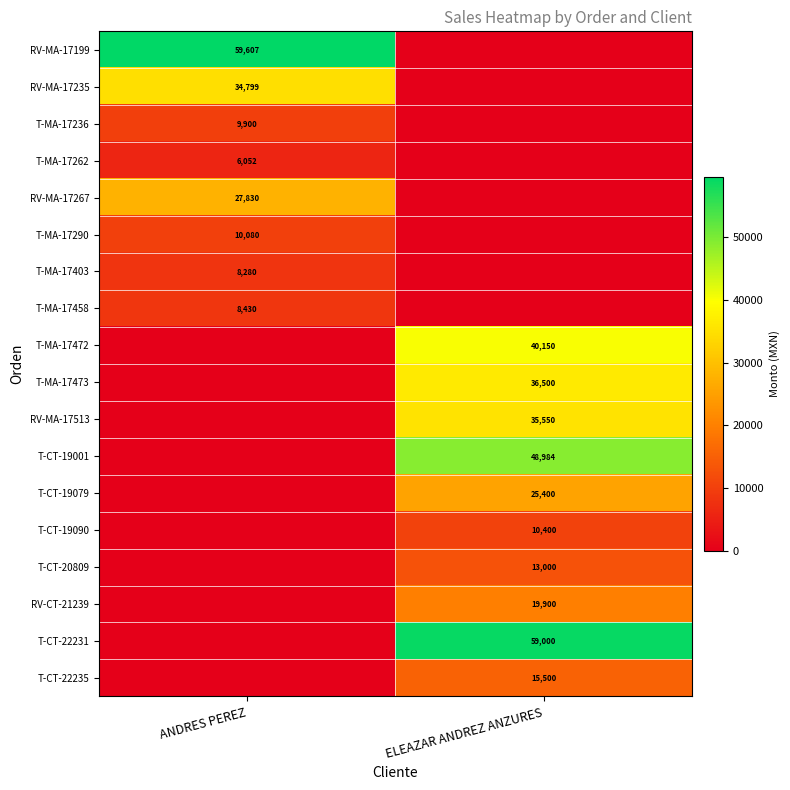

The value of RV-MA-17267 at ANDRES PEREZ is 43420. True or false?

False